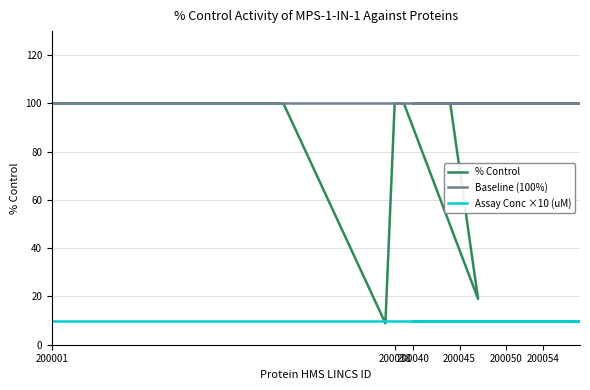

At which category is the sum across all series the highest?

200001